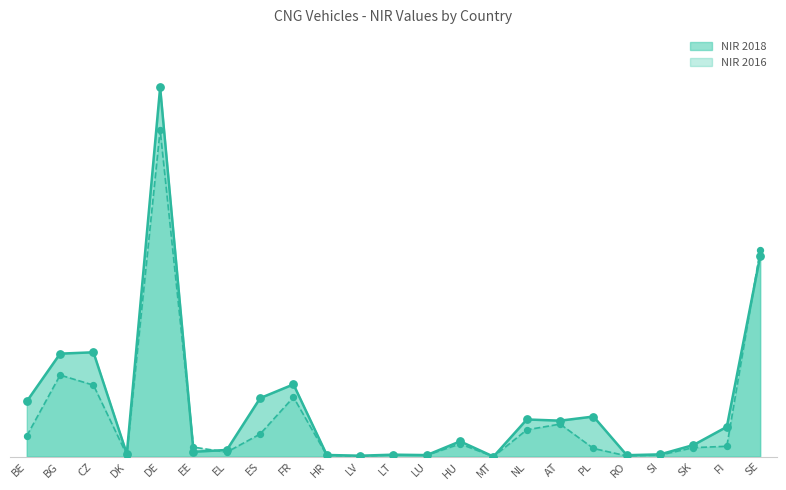

At which category is the sum across all series the highest?

DE